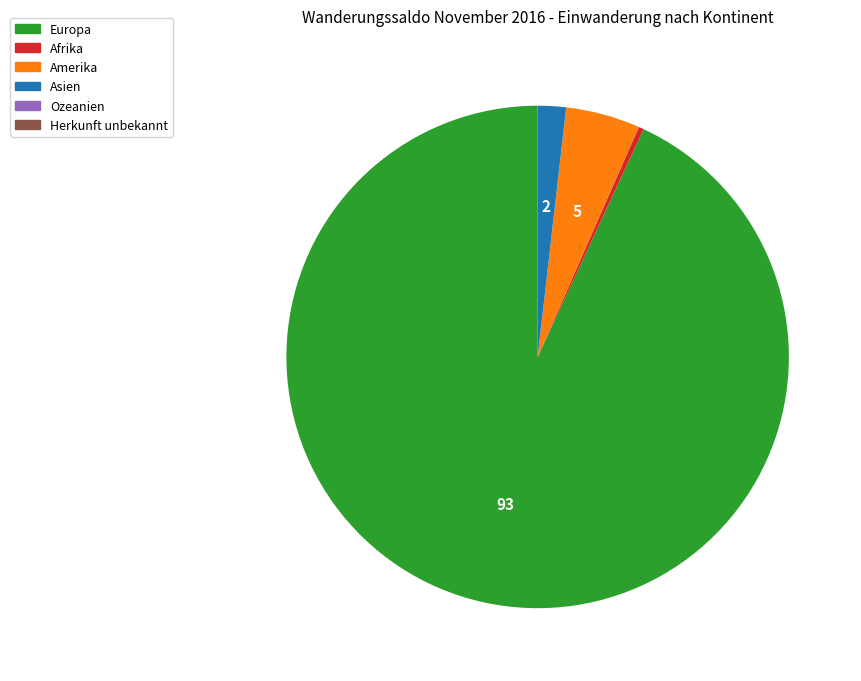

Is there a majority slice in this chart?

Yes